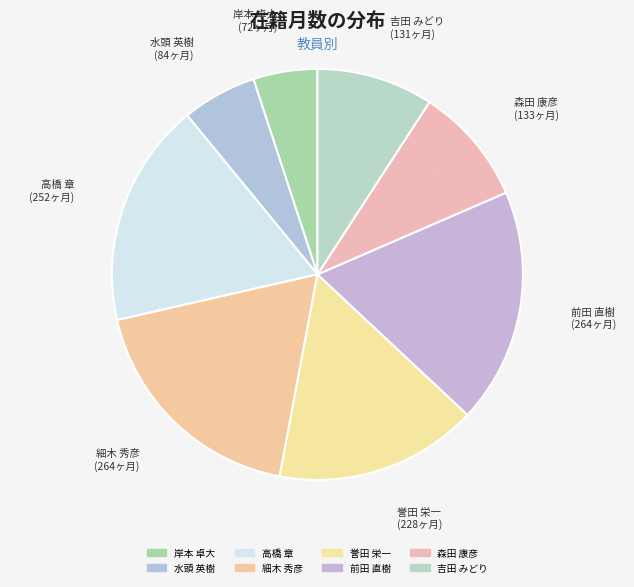

Rank the categories by value from lowest to highest.

岸本 卓大, 水頭 英樹, 吉田 みどり, 森田 康彦, 誉田 栄一, 高橋 章, 細木 秀彦, 前田 直樹